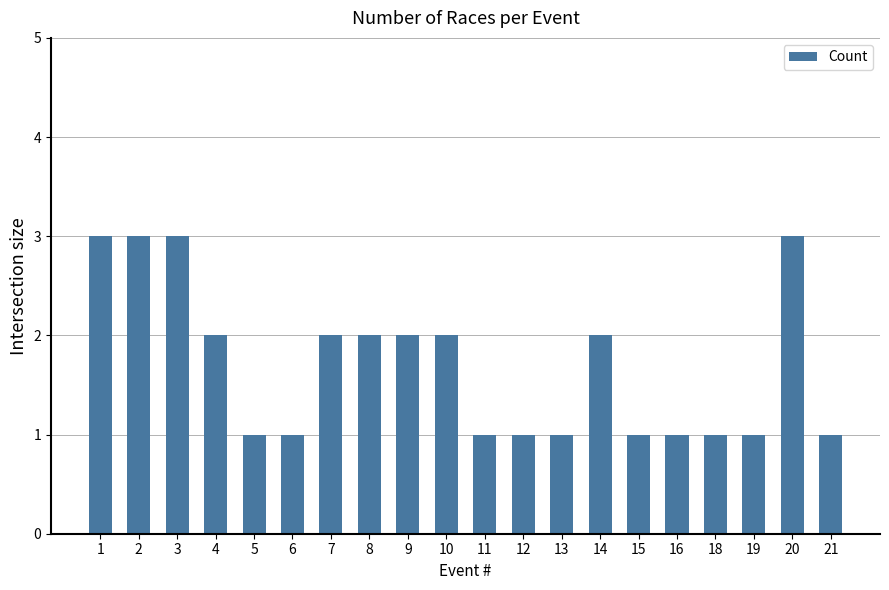

Read the value at 9.

2